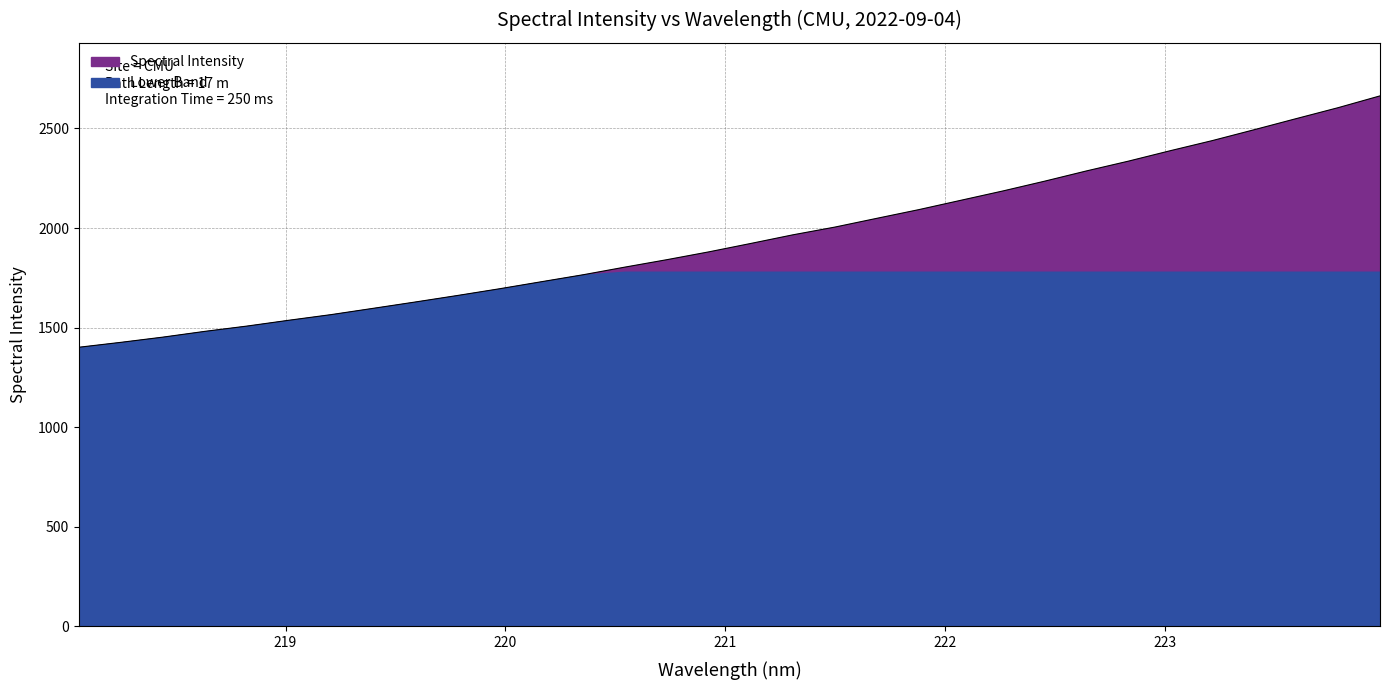

Which has a higher value, 220.5444 or 219.589?

220.5444